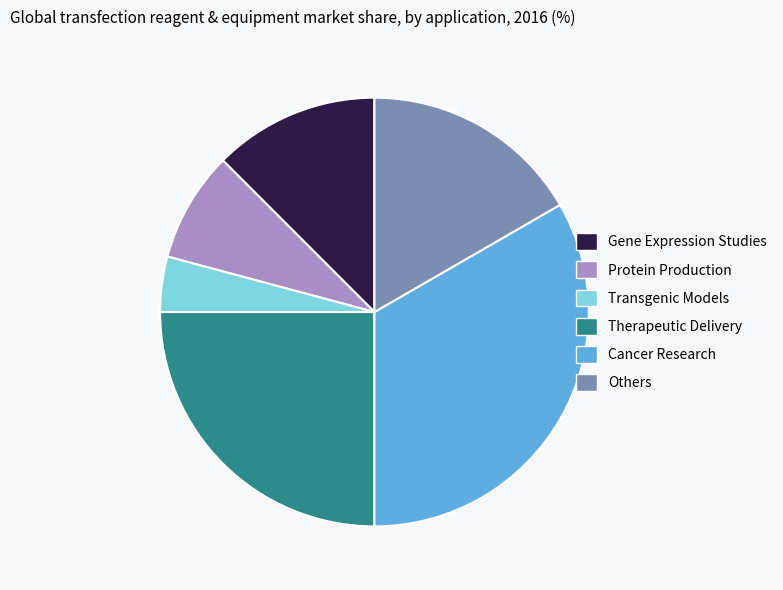

Which category has the biggest portion of the pie?

Cancer Research